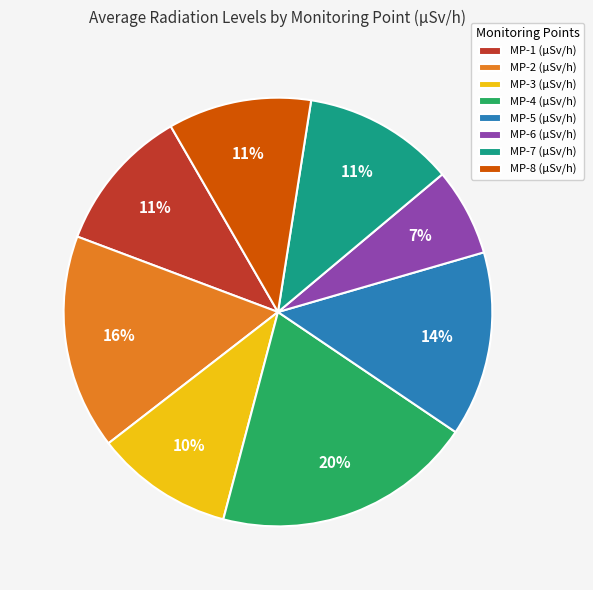

Combined, do MP-2 (µSv/h) and MP-1 (µSv/h) account for over 50%?

No